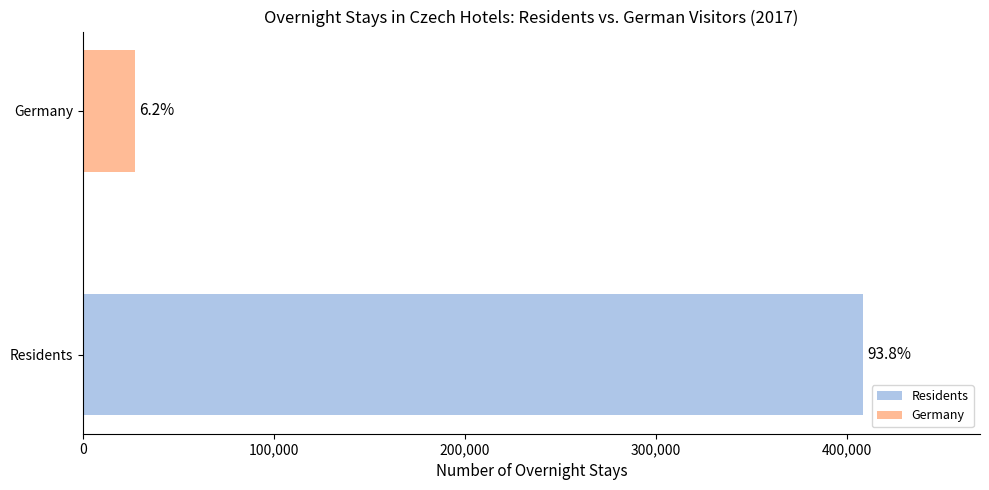

How many bars are there in total?

2